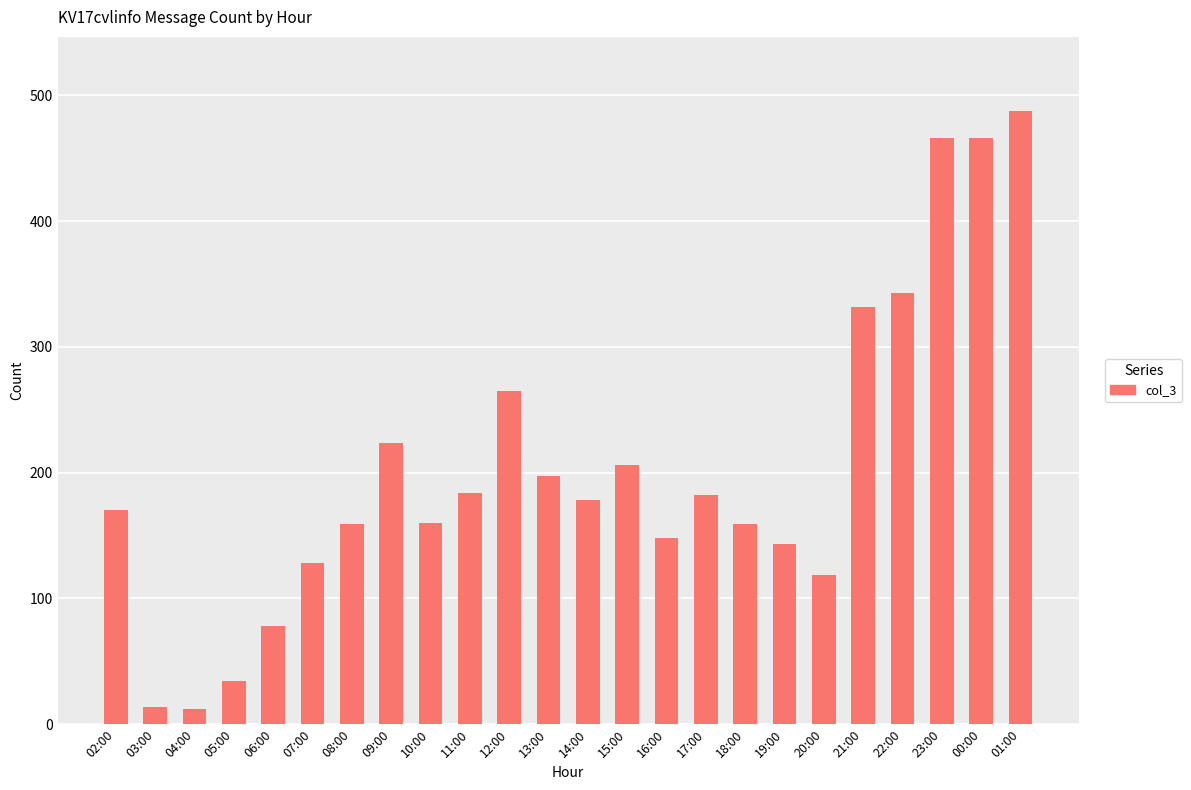

What is the sum of all values?

4855